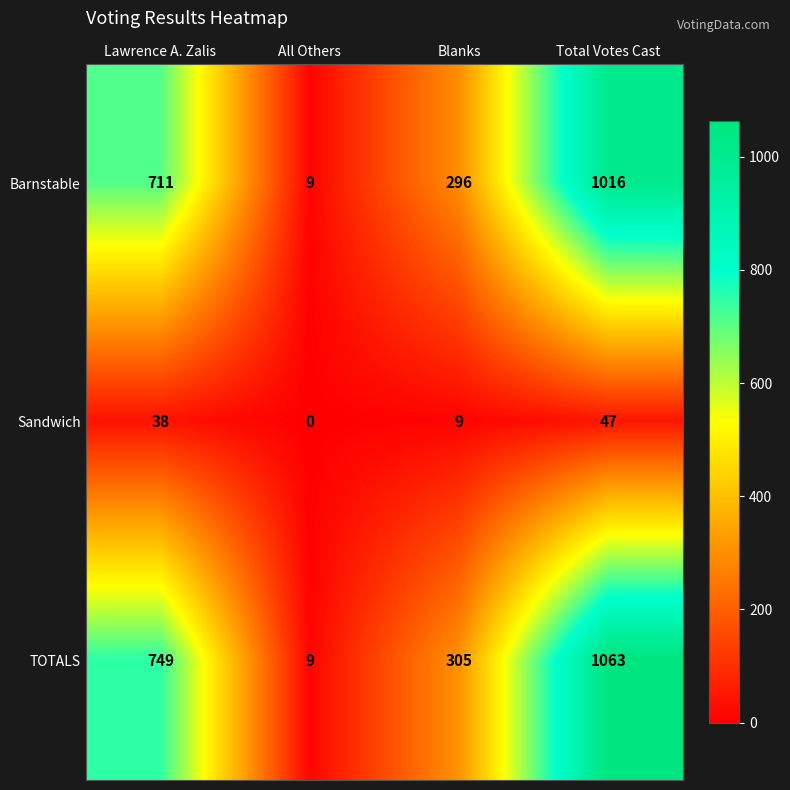

At how many categories does at least one series exceed 367?

2